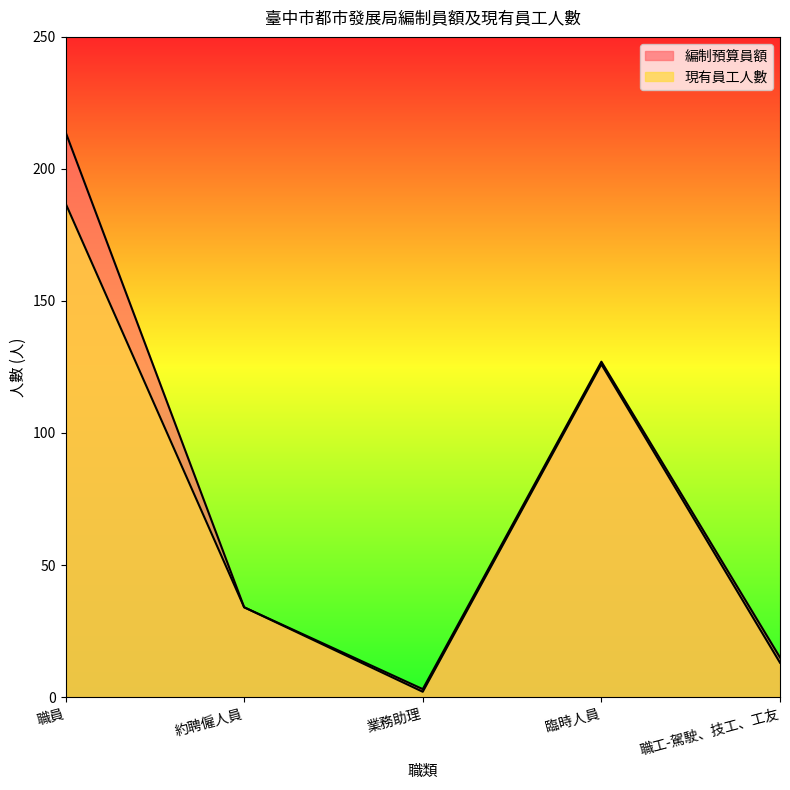

True or false: 編制預算員額 and 現有員工人數 cross at least once.

False